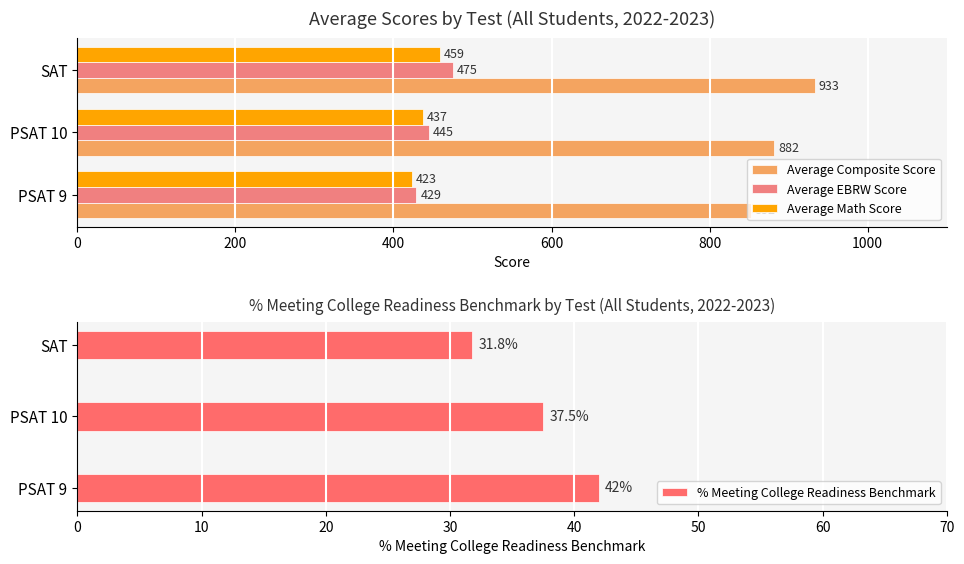

What is the difference between the maximum and minimum values in the Average EBRW Score series?

46